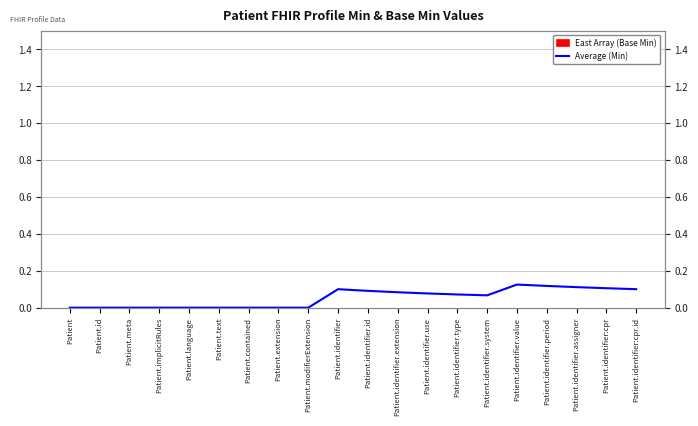

Reading left to right, transcribe all the data shown in this chart.

0.0	0.0	0.0	0.0	0.0	0.0	0.0	0.0	0.0	0.1	0.1	0.1	0.1	0.1	0.1	0.1	0.1	0.1	0.1	0.1